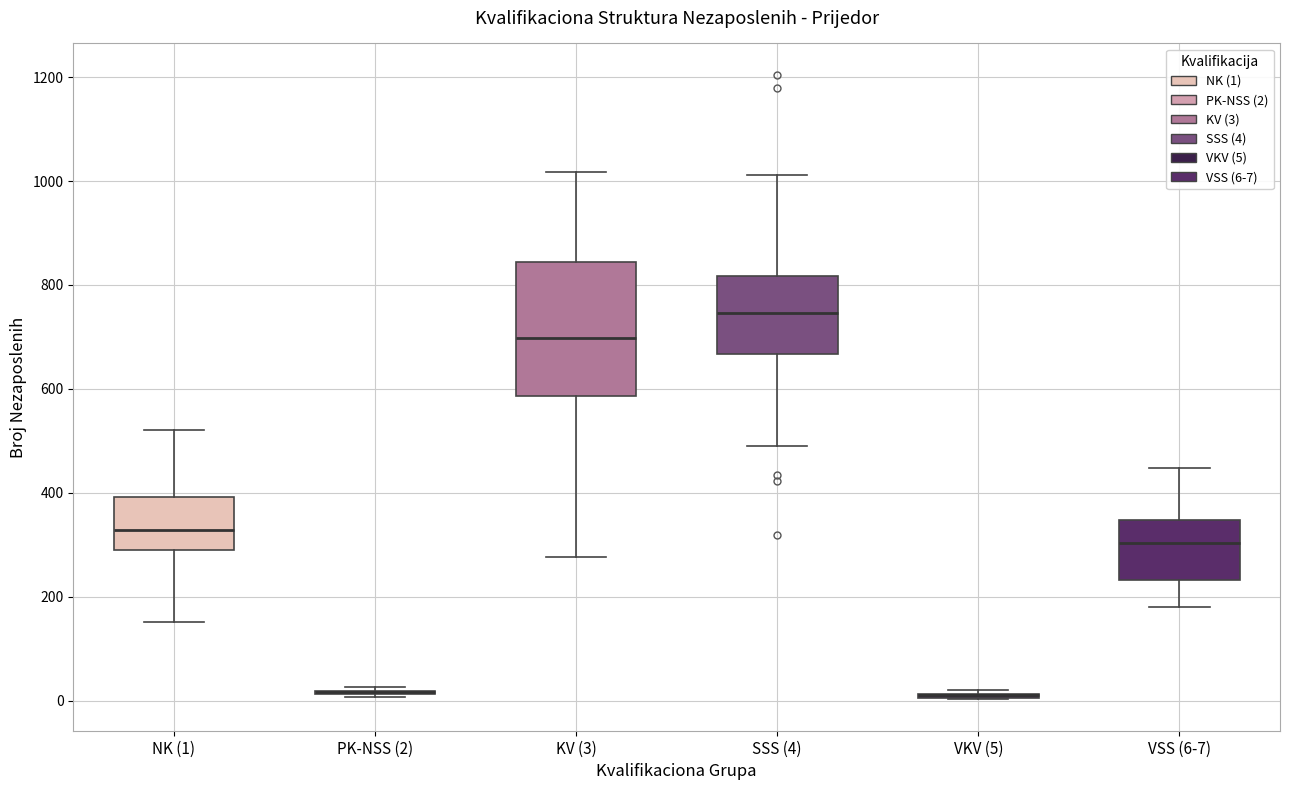

Reading left to right, transcribe this box plot: for each box, give where its median line is, the range the box spans, and where its two whiskers end, as read against the y-axis. The values are not printed on the chart, so give them approximately, as read against the axis.

NK (1): median 320, box 300 to 400, whiskers 160 to 520
PK-NSS (2): box collapsed to a line at 20, whiskers 0 to 20
KV (3): median 700, box 580 to 840, whiskers 280 to 1020
SSS (4): median 740, box 660 to 820, whiskers 480 to 1020
VKV (5): box collapsed to a line at 20, whiskers 0 to 20
VSS (6-7): median 300, box 240 to 340, whiskers 180 to 440